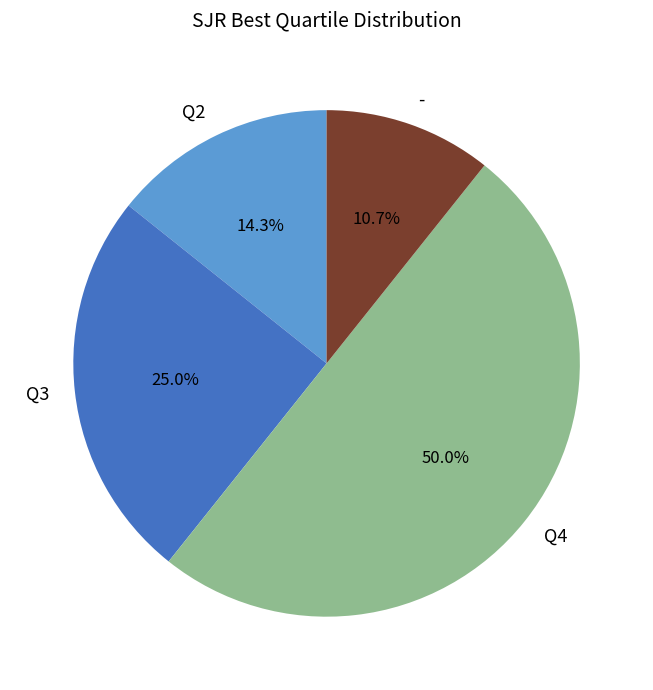

Is it true that Q4 is 43% of the pie?

False